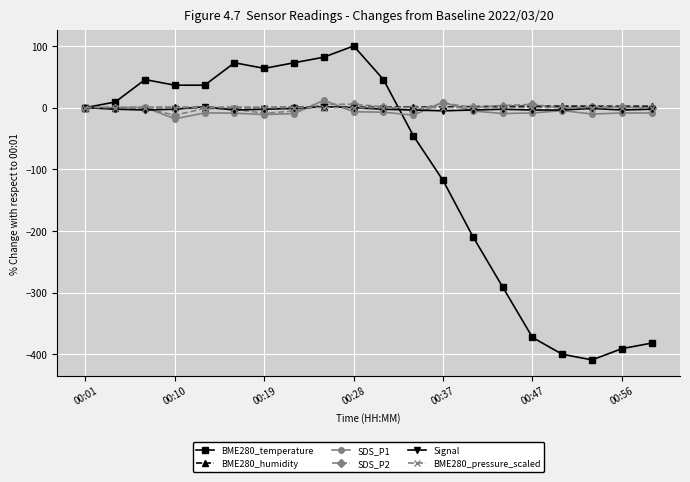

True or false: BME280_pressure_scaled has more than 0 interior local peaks.

True